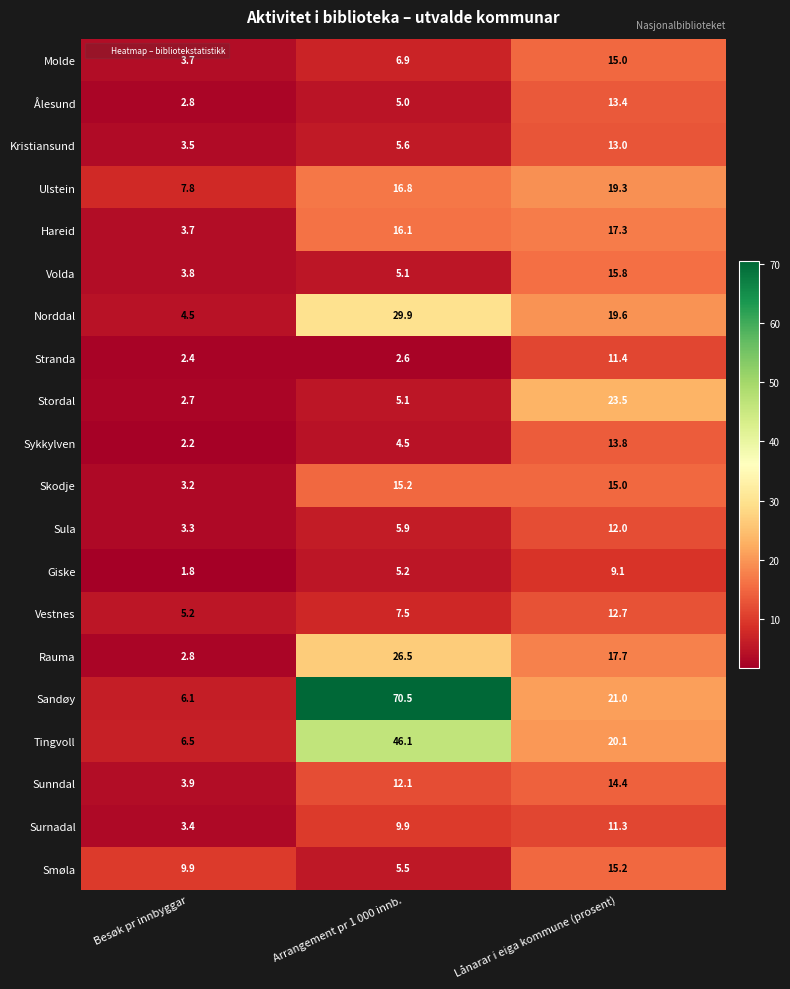

Where is Ulstein nearest to the value 13?

Arrangement pr 1 000 innb.